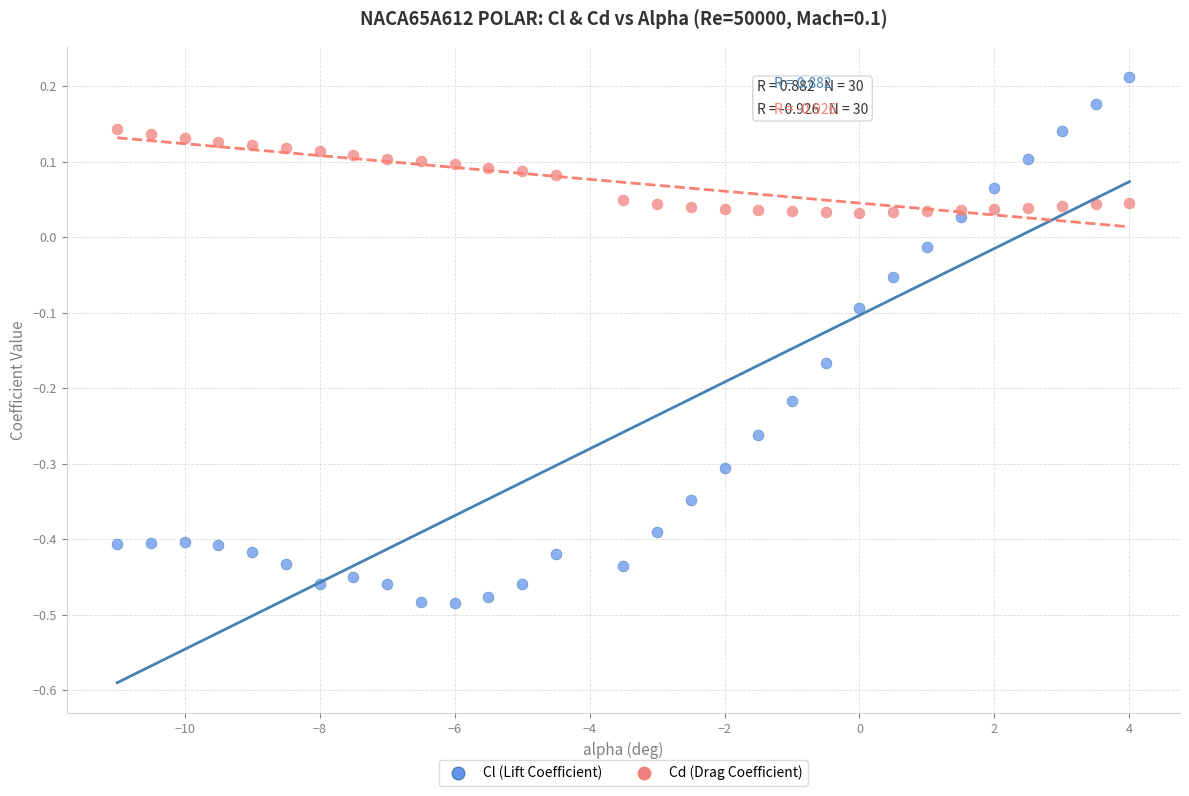

Which series reaches the minimum Y coordinate?

Cl (Lift Coefficient)